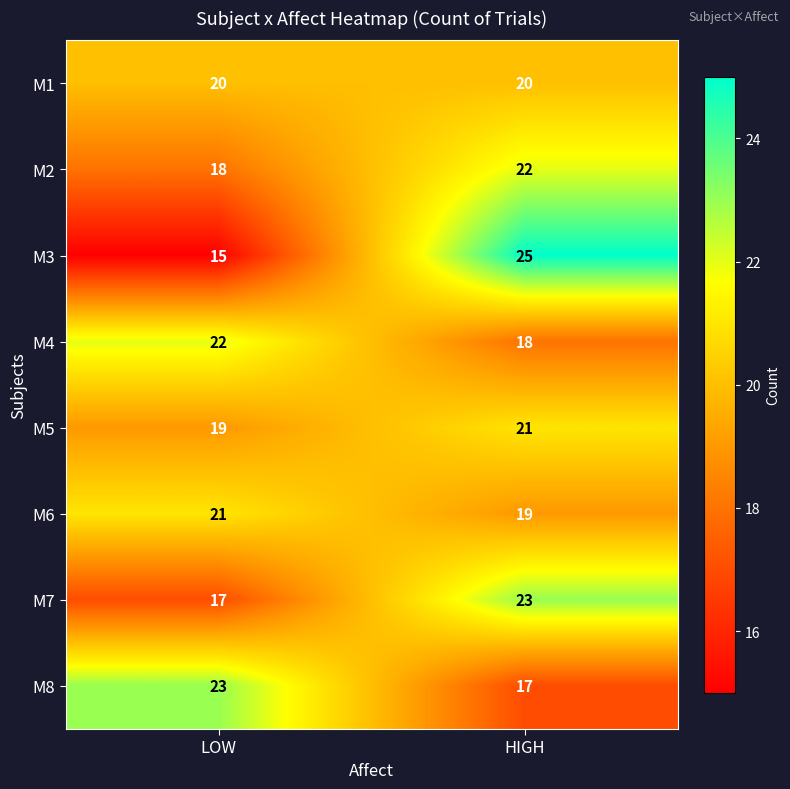

At how many categories does at least one series exceed 15?

2